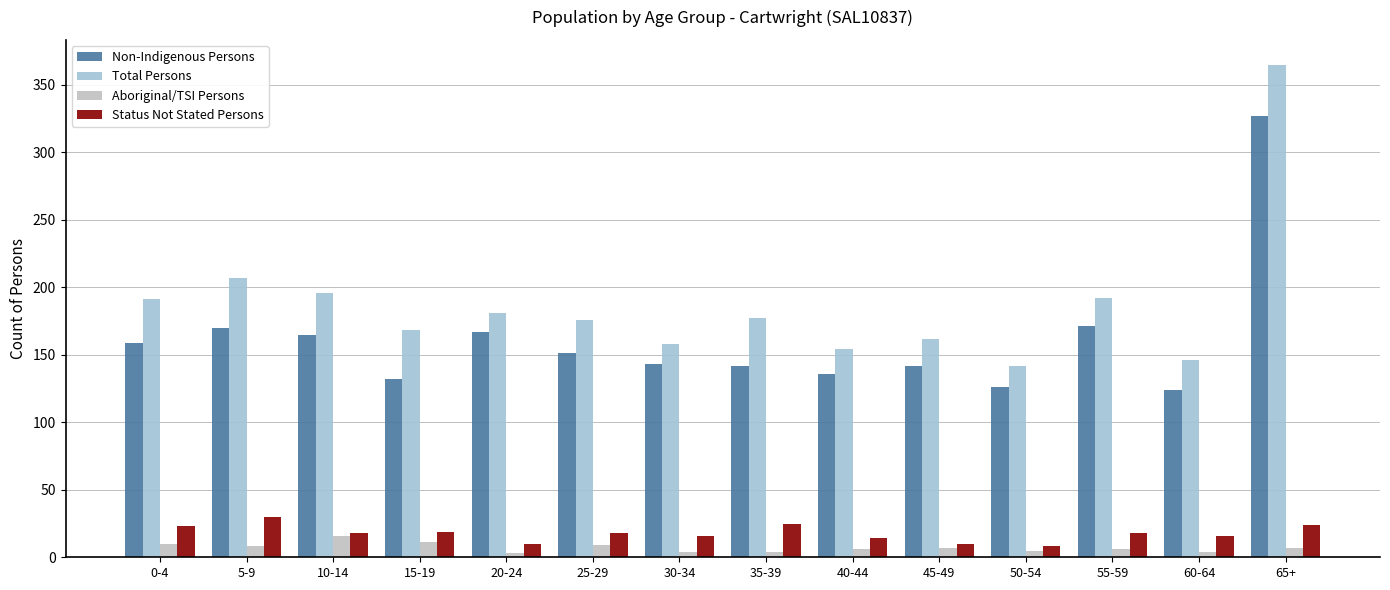

True or false: Aboriginal/TSI Persons has a value of 4 at 35-39.

True